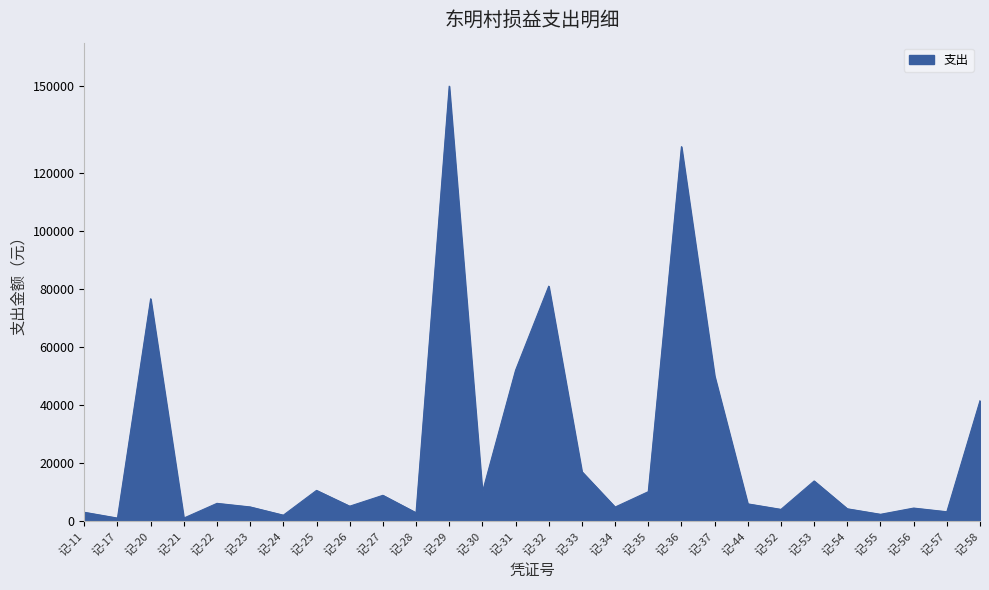

Which has a higher value, 记-33 or 记-58?

记-58